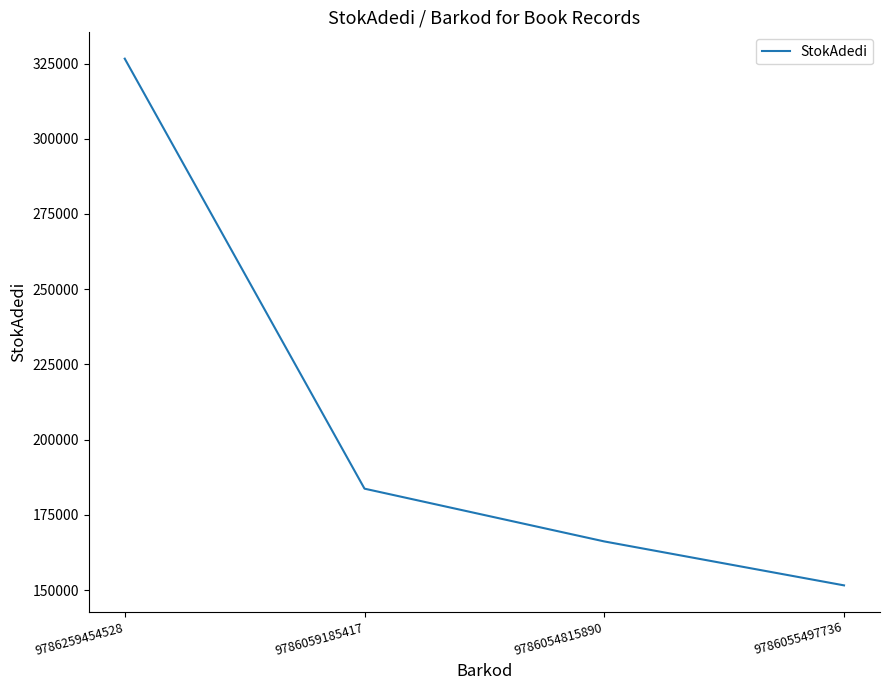

Reading right to left, transcribe all the data shown in this chart.

151575	166180	183715	326616